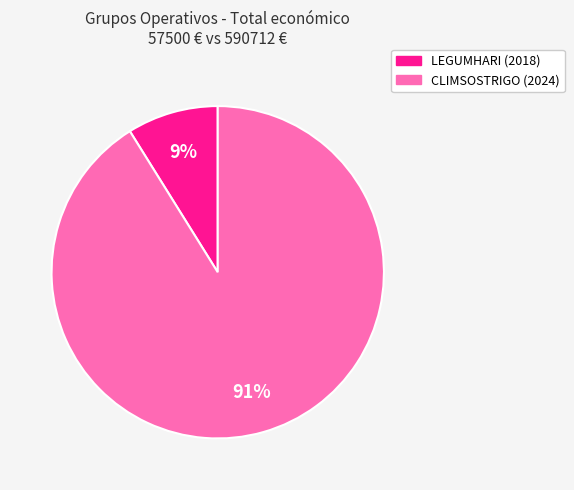

Is the sum of CLIMSOSTRIGO (2024) and LEGUMHARI (2018) greater than half?

Yes